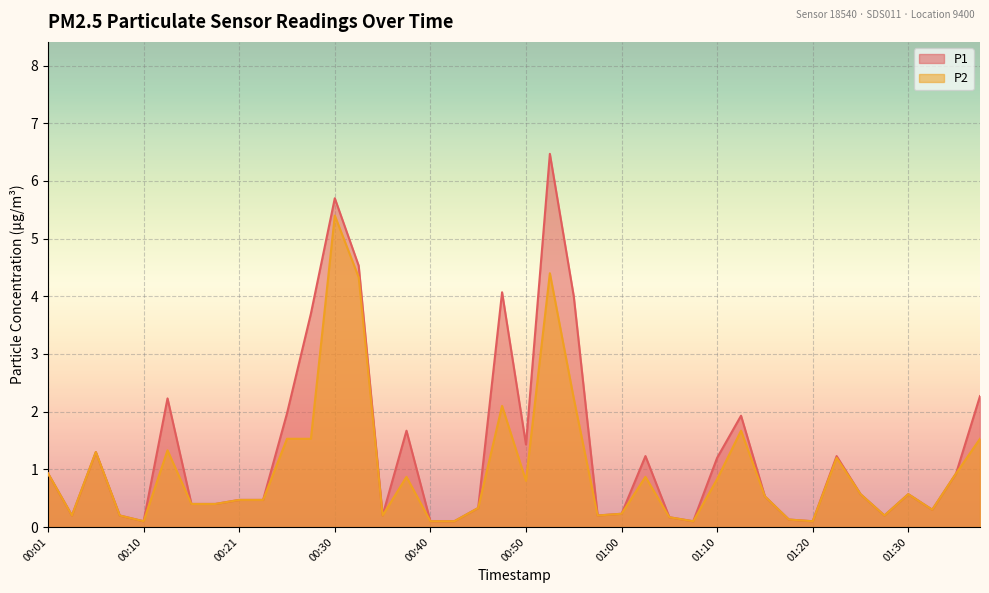

List the labels in order of P1 value, largest first.

00:53, 00:30, 00:33, 00:48, 00:55, 00:28, 01:37, 00:13, 00:25, 01:12, 00:38, 00:50, 00:06, 01:02, 01:23, 01:10, 00:01, 01:35, 01:25, 01:30, 01:15, 00:21, 00:23, 00:15, 00:18, 00:45, 01:32, 01:00, 00:03, 00:08, 00:35, 00:57, 01:27, 01:05, 01:18, 00:10, 00:40, 00:43, 01:07, 01:20